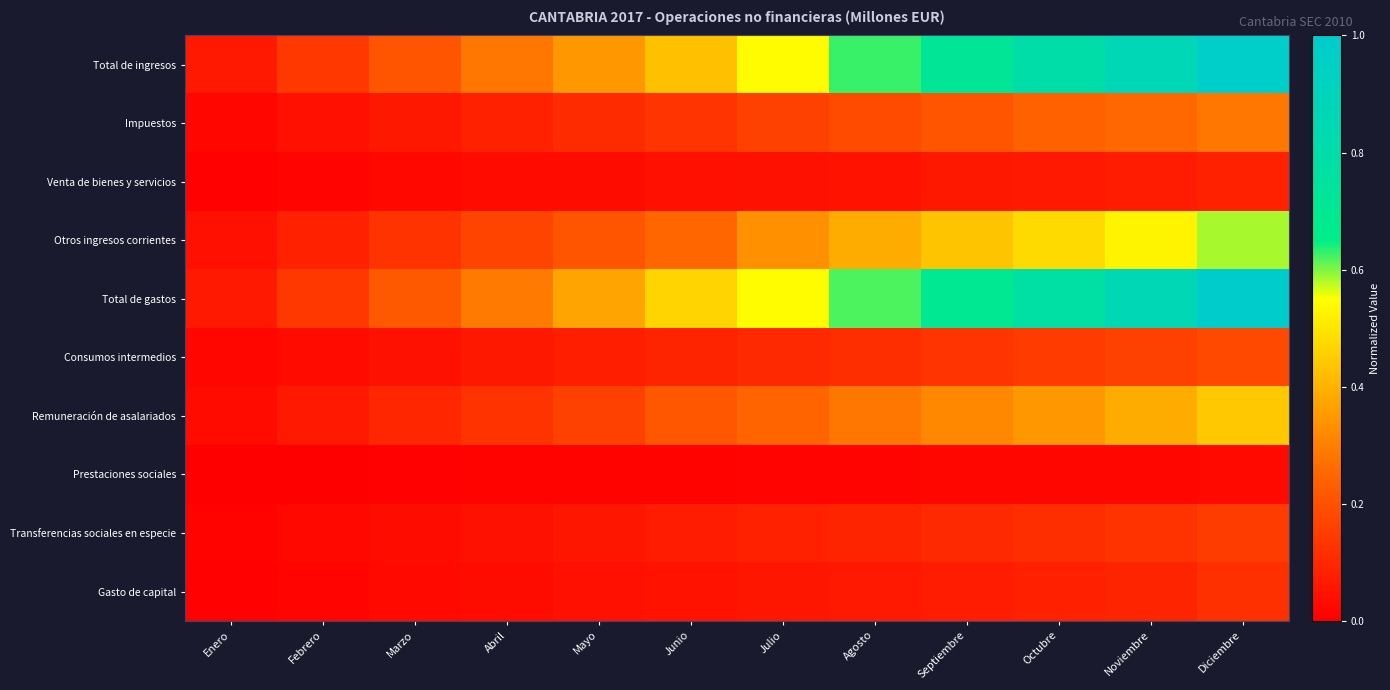

What is the total value across all series at Abril?

1.1